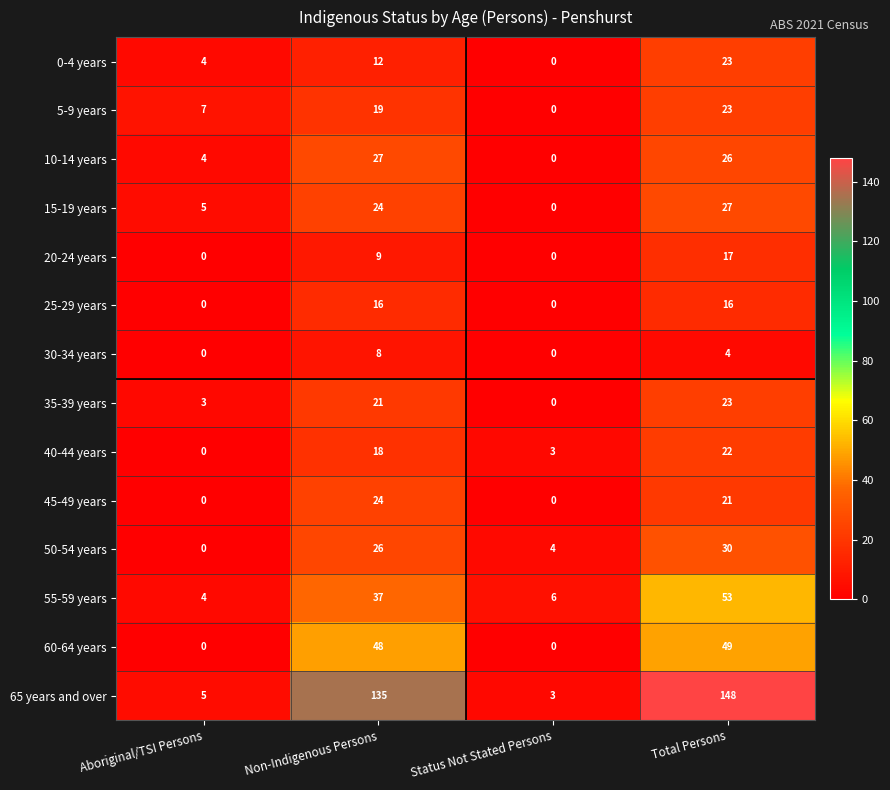

Which series has the widest spread of values?

65 years and over